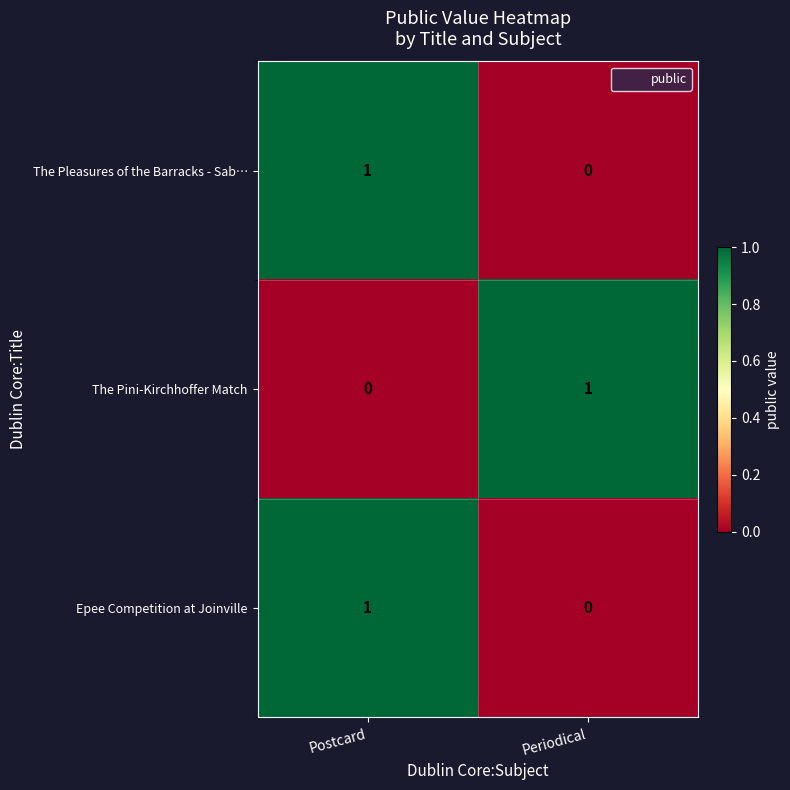

Reading left to right, extract all data points from this chart.

The Pleasures of the Barracks - Sab…: Postcard=1	Periodical=0
The Pini-Kirchhoffer Match: Postcard=0	Periodical=1
Epee Competition at Joinville: Postcard=1	Periodical=0